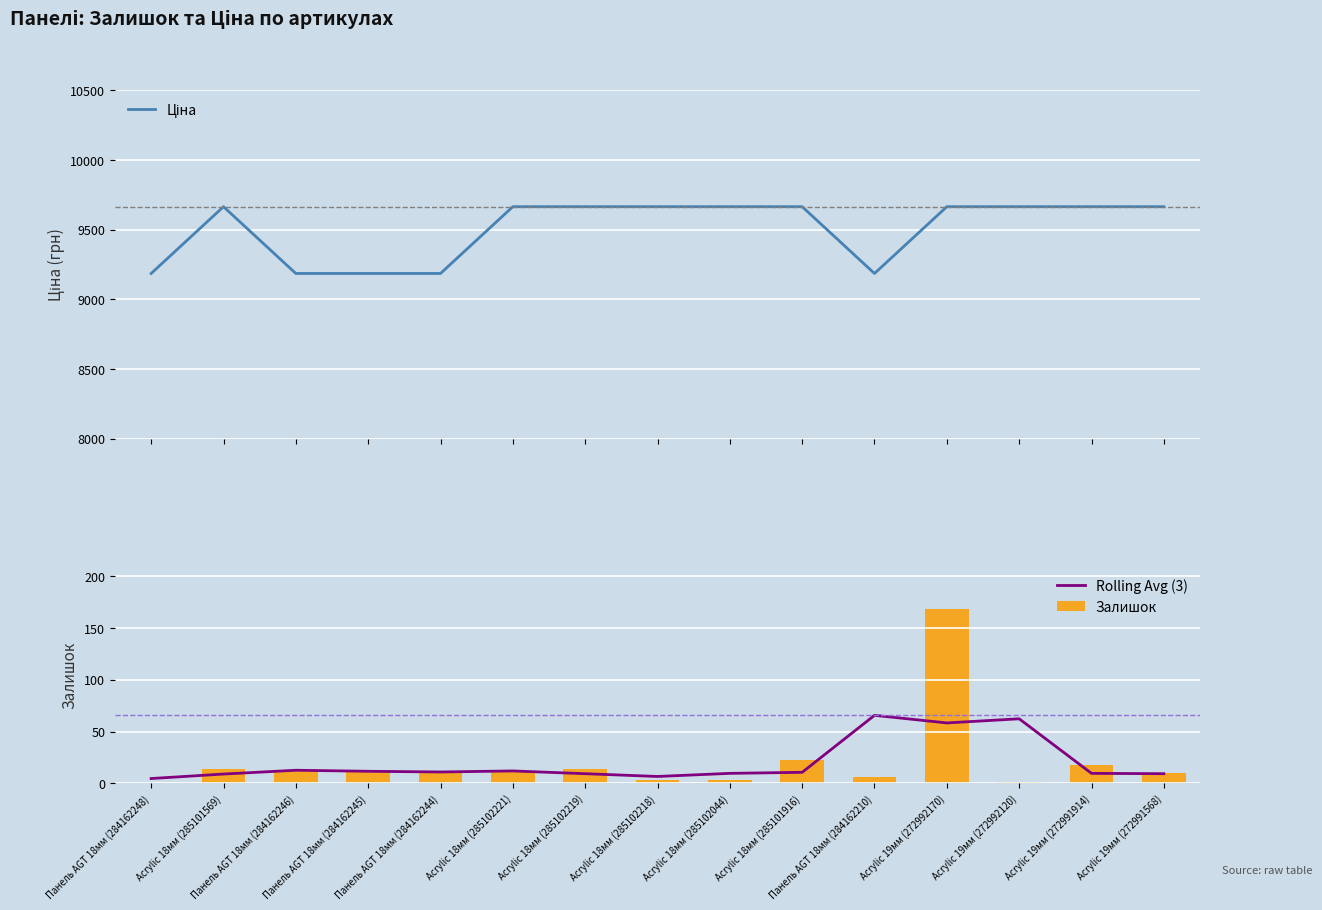

How many data points in Rolling Avg (3) are less than 10?

7